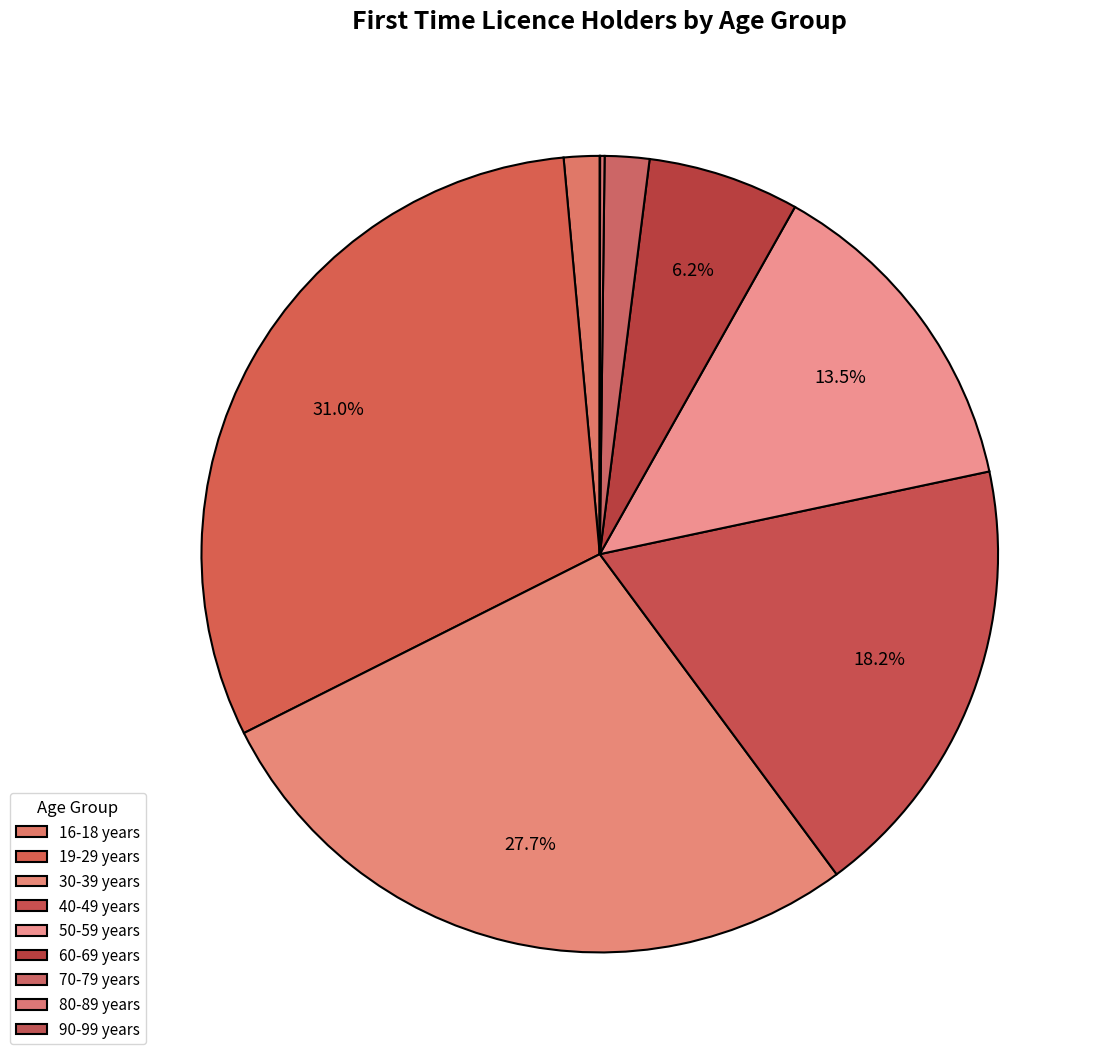

What percentage is the 70-79 years slice, to the nearest percent?

2%